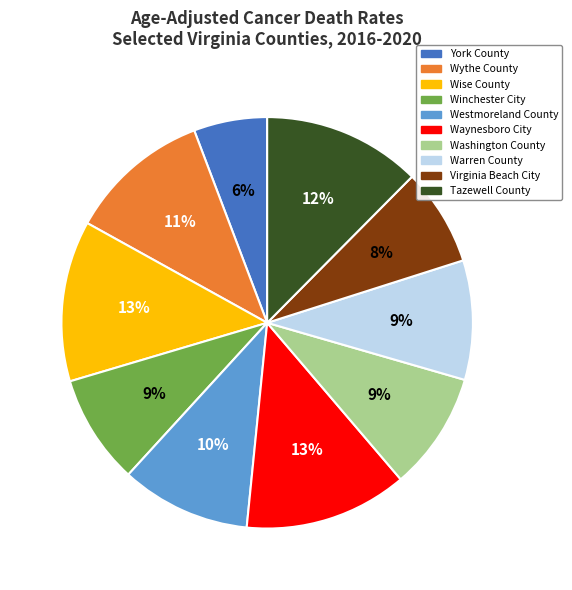

How many slices are in this pie chart?

10